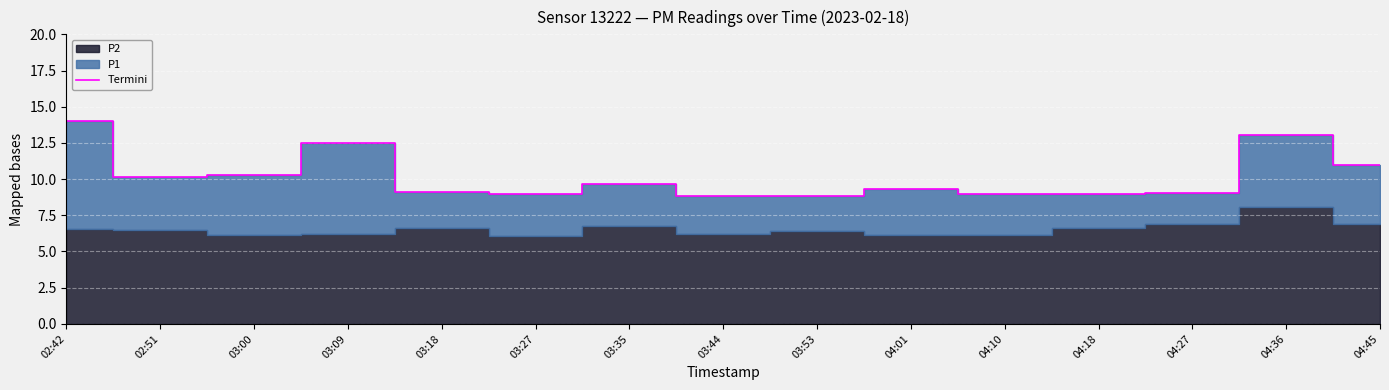

Does the chart display data point markers on the line(s)?

No